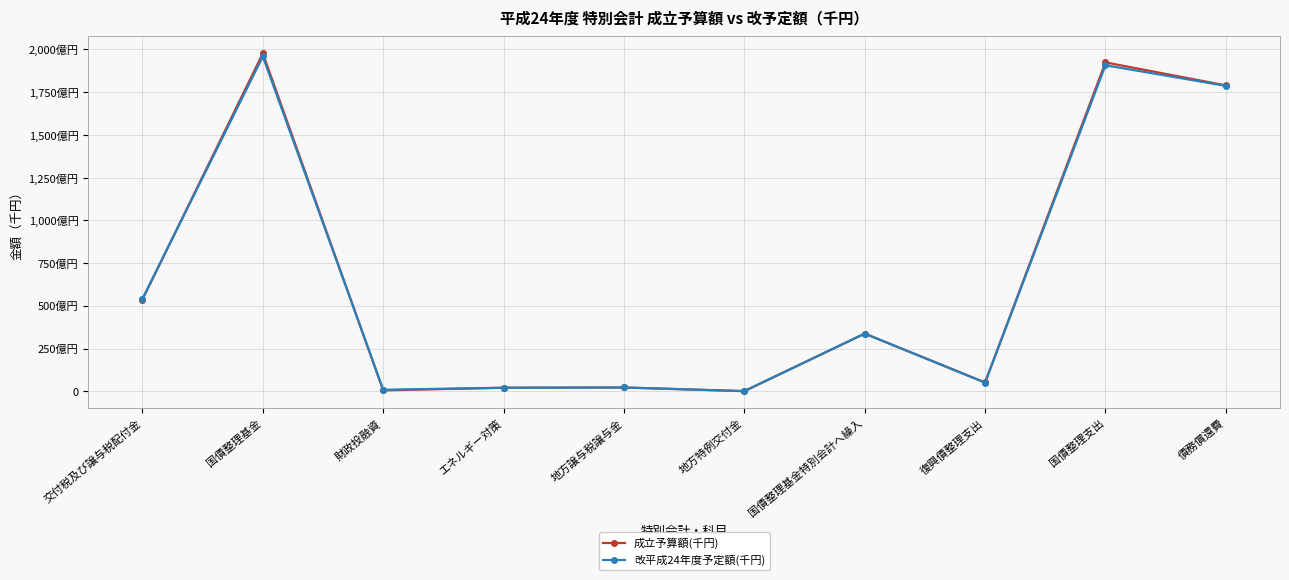

Rank the series by their average value, from lowest to highest.

改平成24年度予定額(千円), 成立予算額(千円)